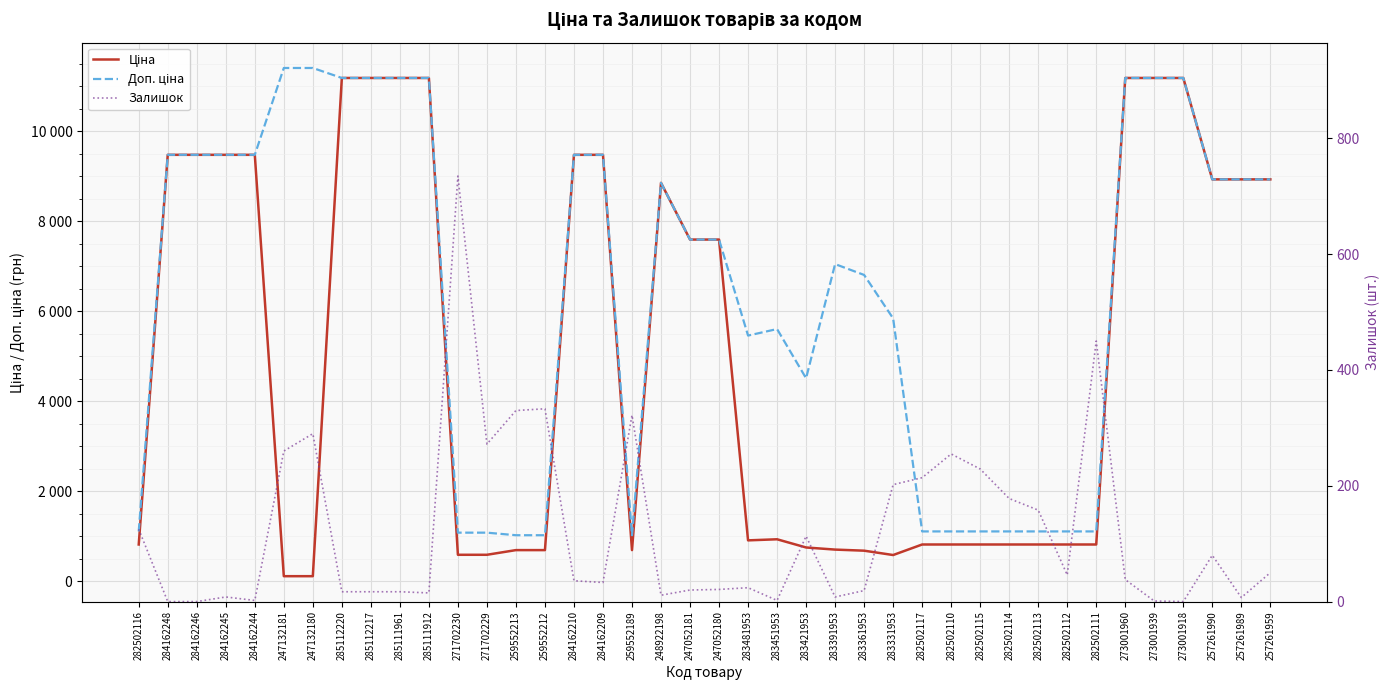

How many interior local peaks does the Ціна series have?

2